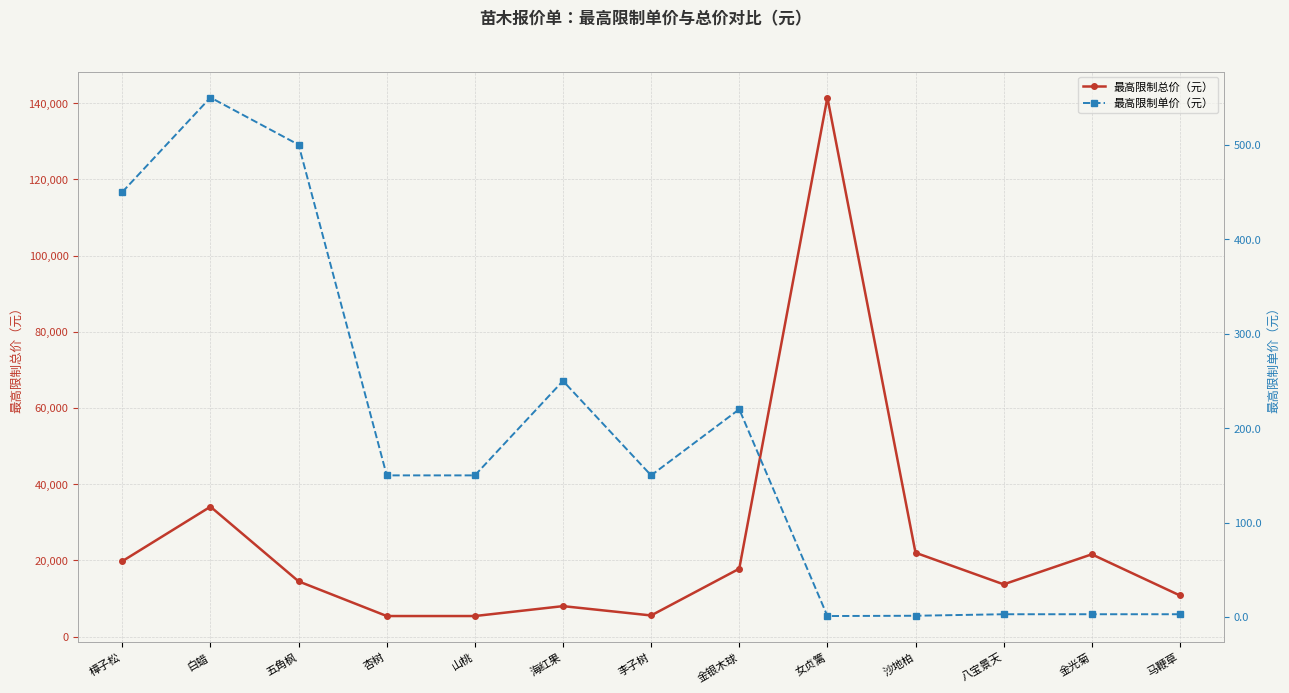

What is the label of the 5th point from the right?

女贞篱